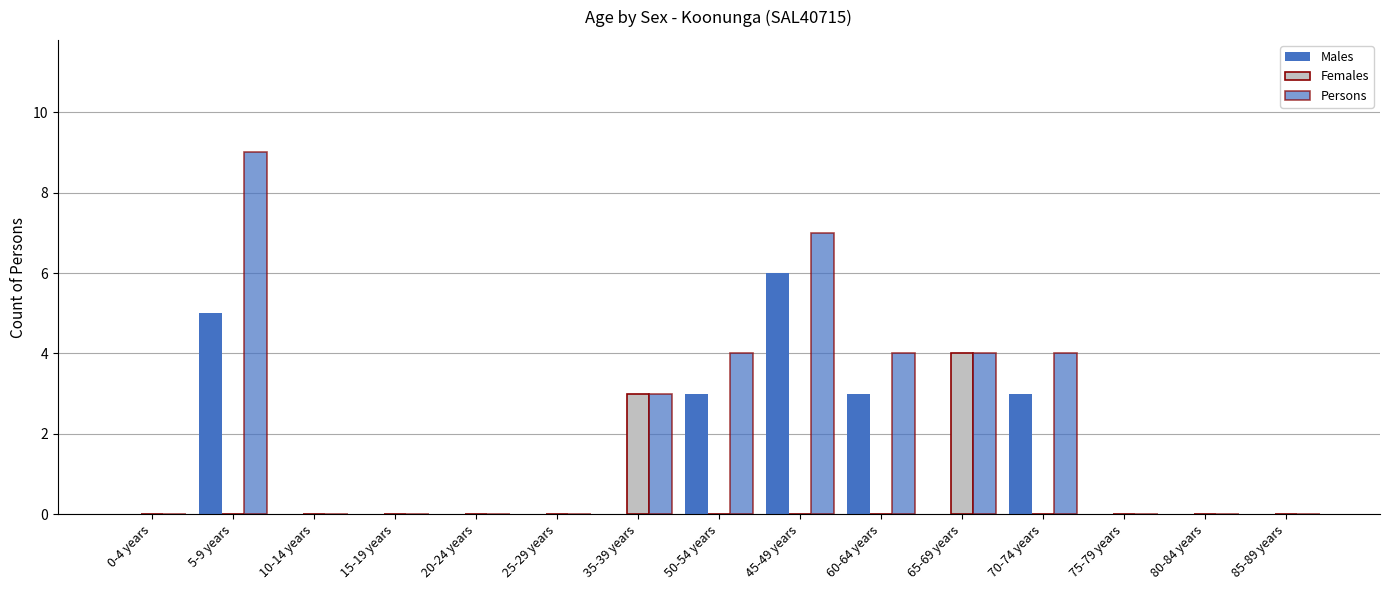

How many categories are shown in the chart?

15